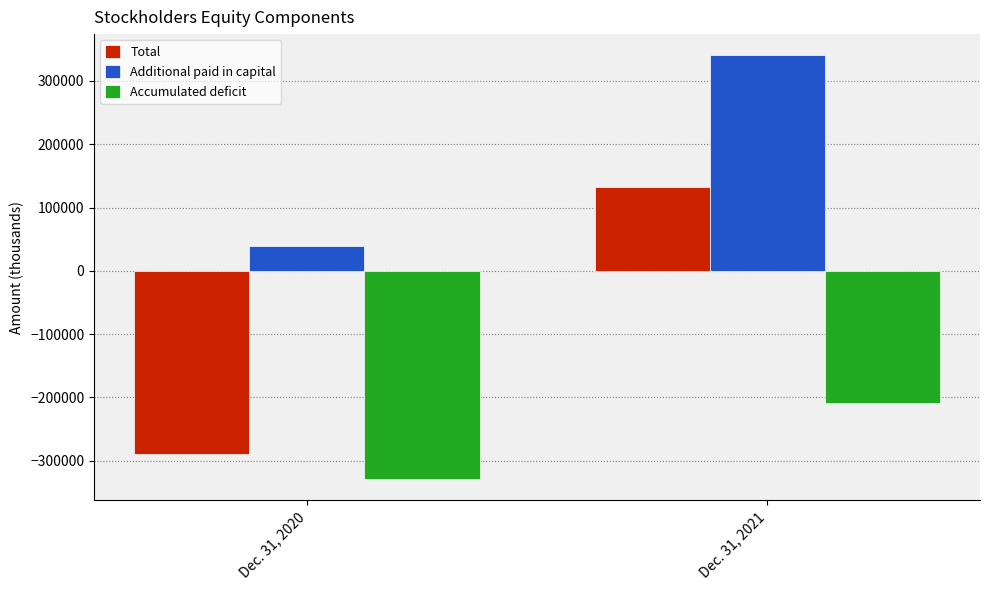

What is the total value across all series at Dec. 31, 2021?

263775